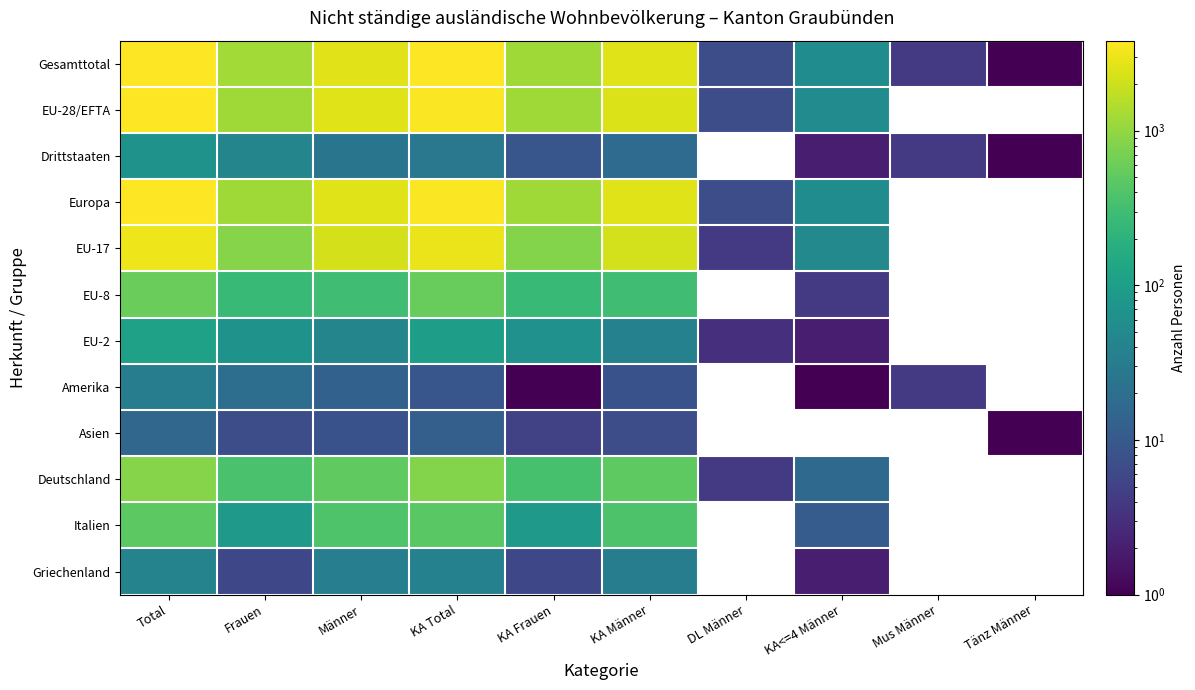

List the series in order of their peak value, highest first.

Gesamttotal, Europa, EU-28/EFTA, EU-17, Deutschland, EU-8, Italien, EU-2, Drittstaaten, Griechenland, Amerika, Asien